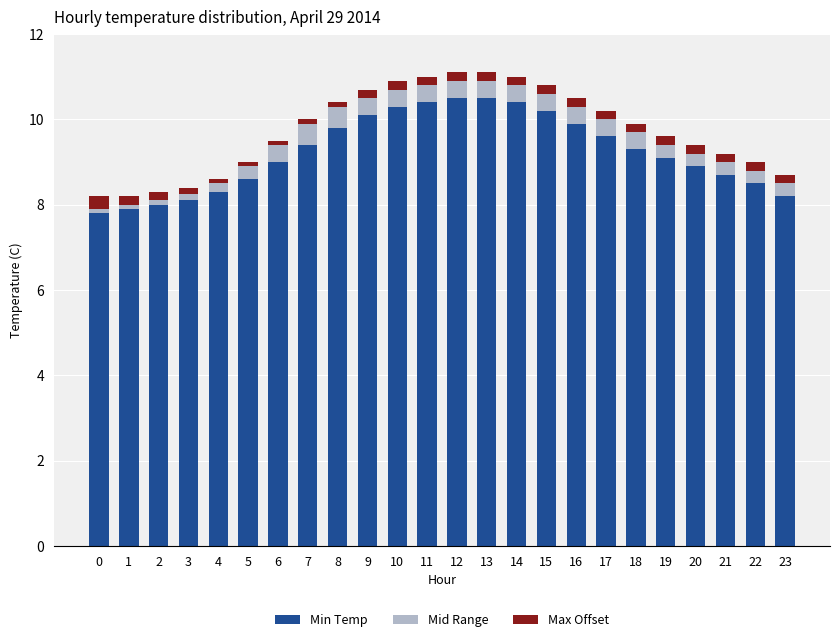

True or false: Min Temp has a value of 8.9 at 20.

True